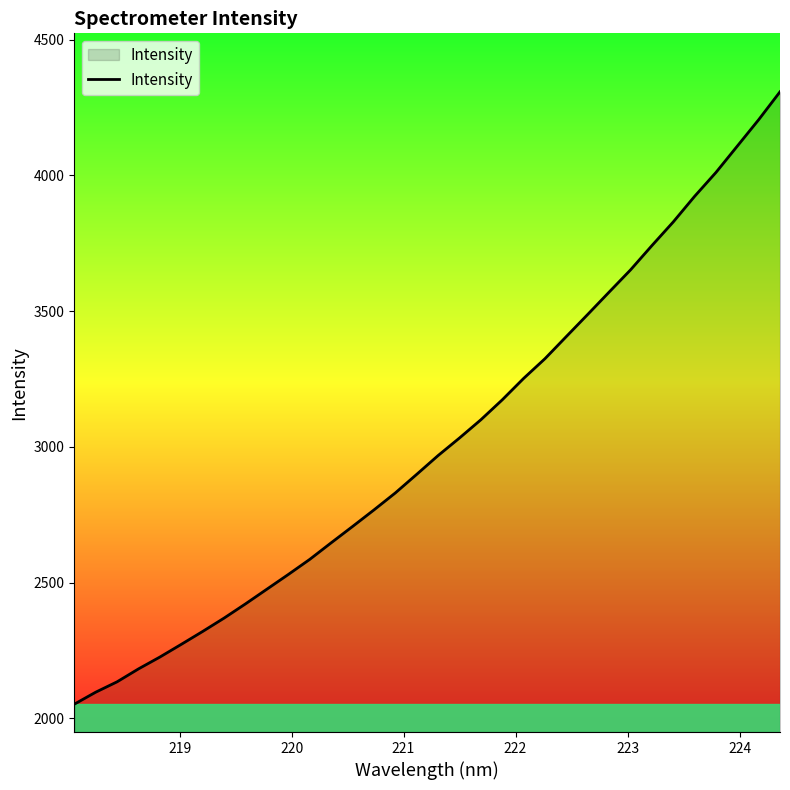

How many distinct data groups are displayed?

1